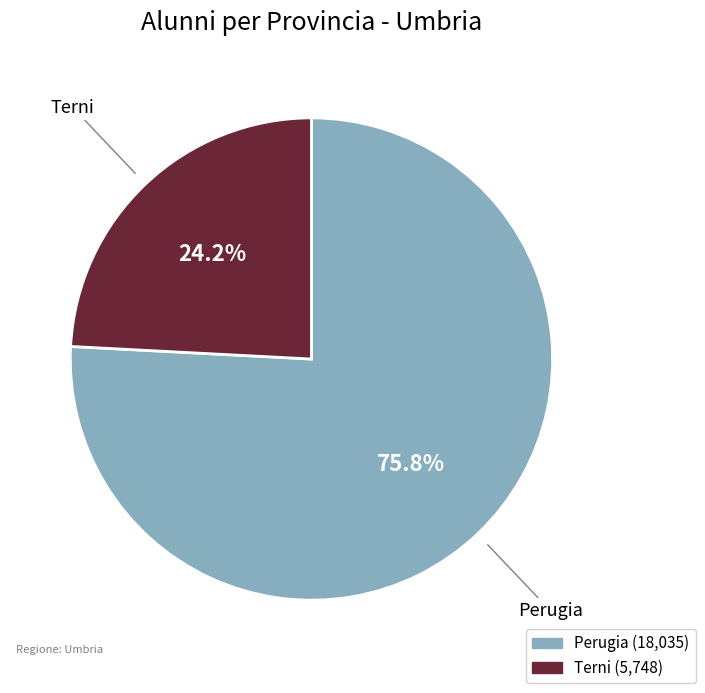

Approximately how many times larger is the value at Terni compared to Perugia?

0.3